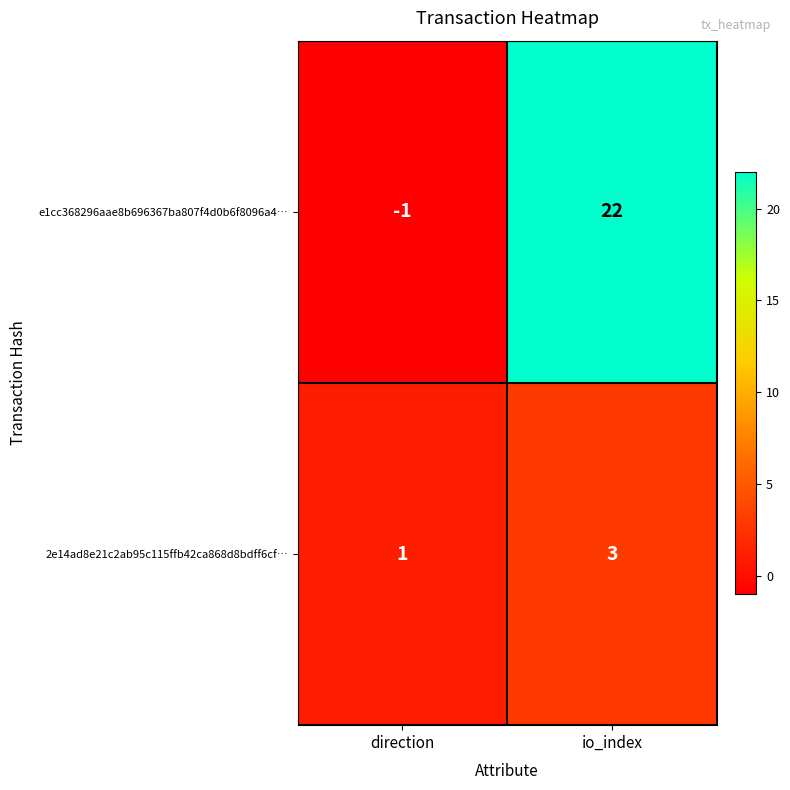

What is the total value across all series at io_index?

25